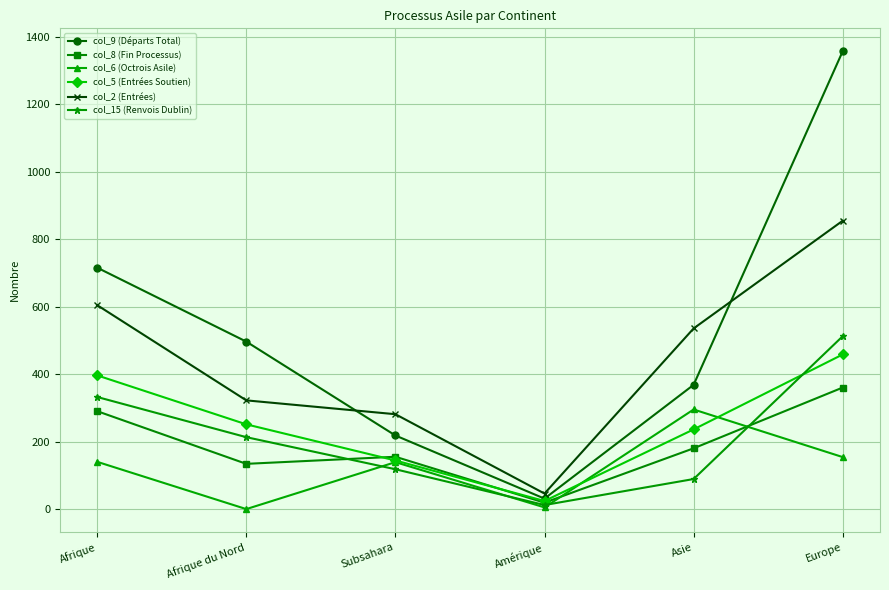

True or false: col_5 (Entrées Soutien) has a value of 252 at Afrique du Nord.

True